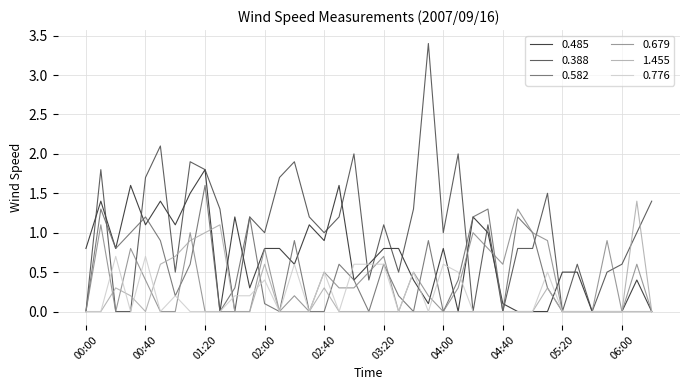

Which series has the largest range (max minus min)?

0.388